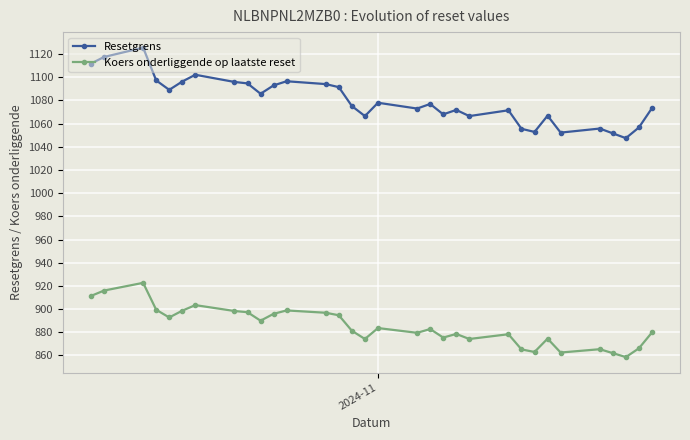

What is the value of the Koers onderliggende op laatste reset point at the 11th from the left?

895.9